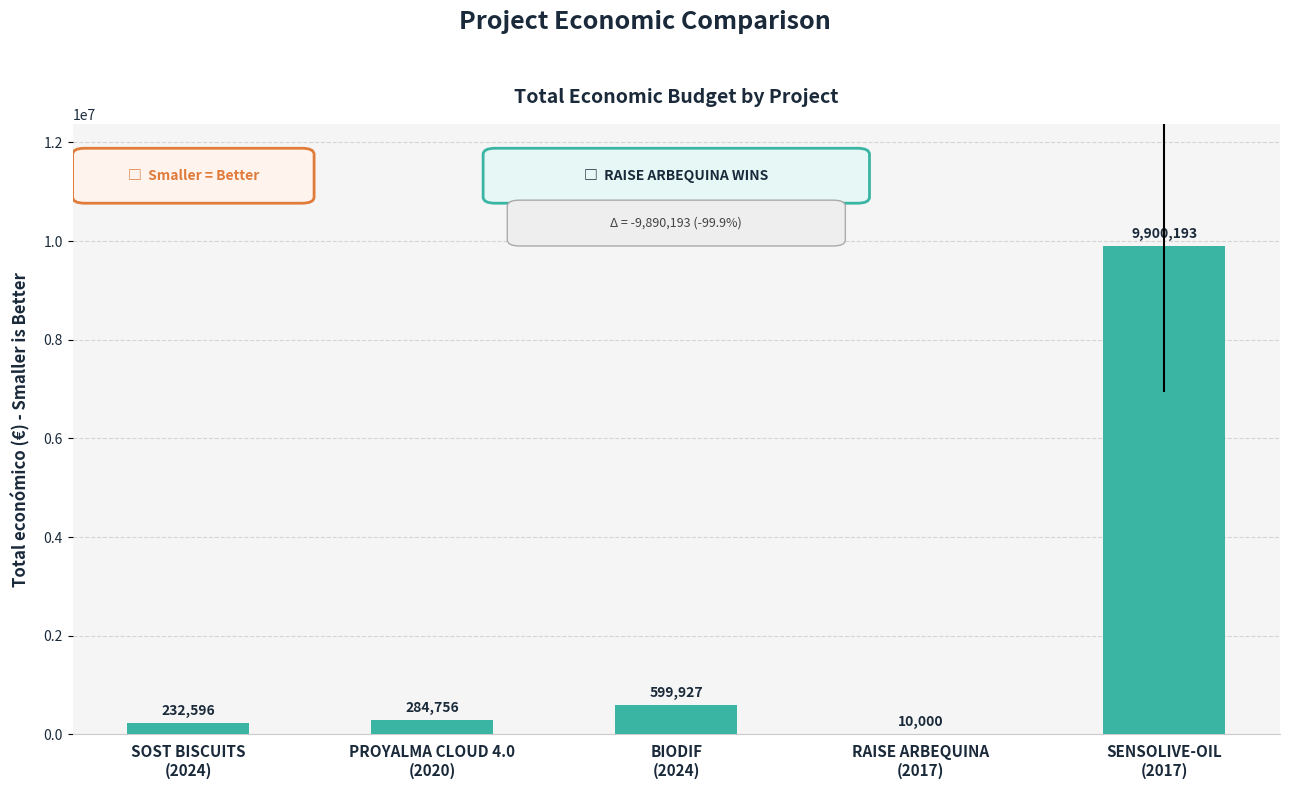

What is the difference between the values at PROYALMA CLOUD 4.0
(2020) and BIODIF
(2024)?

315171